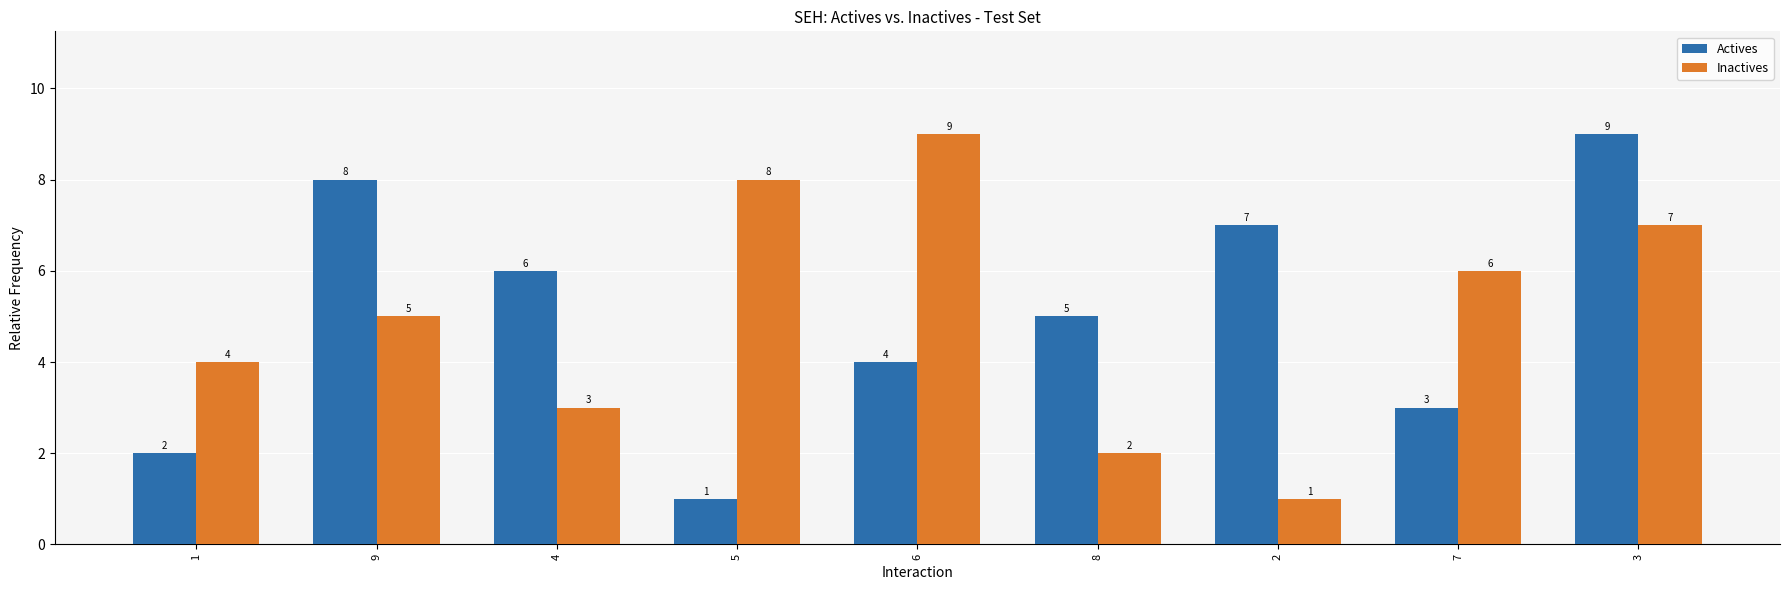

Is the value of Actives at 8 greater than the value of Inactives at 6?

No